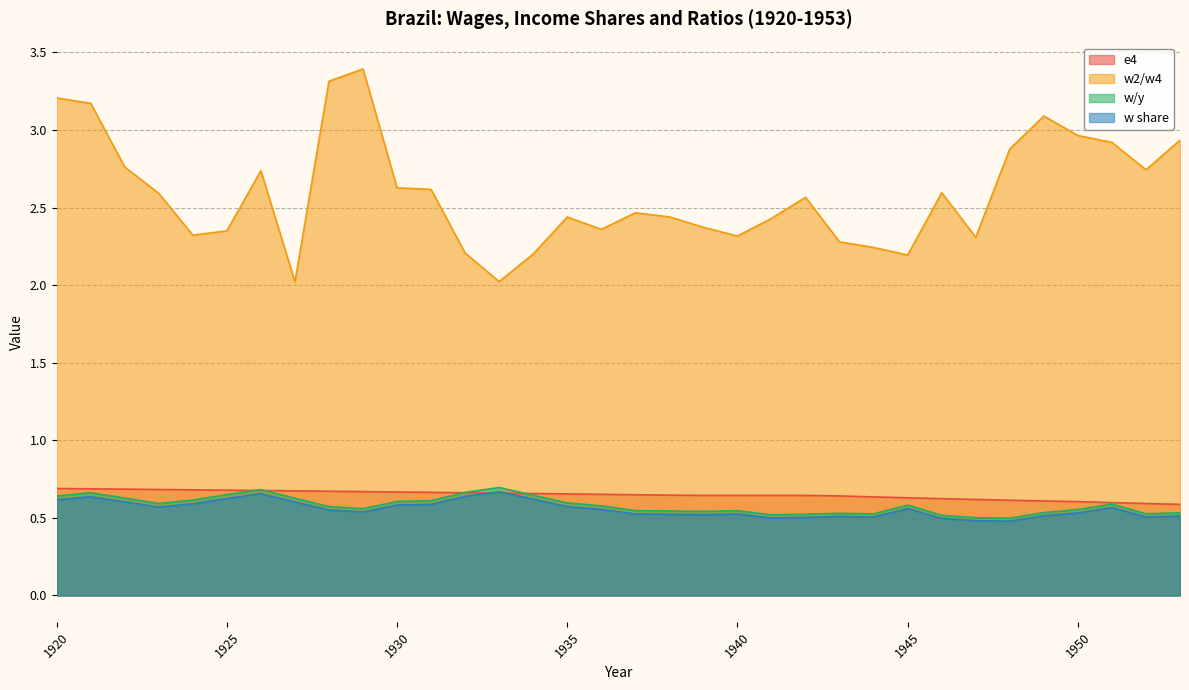

Rank the categories by w share value from highest to lowest.

1933, 1926, 1932, 1921, 1925, 1934, 1920, 1922, 1927, 1924, 1931, 1930, 1935, 1923, 1951, 1945, 1936, 1928, 1929, 1950, 1937, 1940, 1938, 1939, 1949, 1953, 1943, 1952, 1944, 1942, 1941, 1946, 1947, 1948